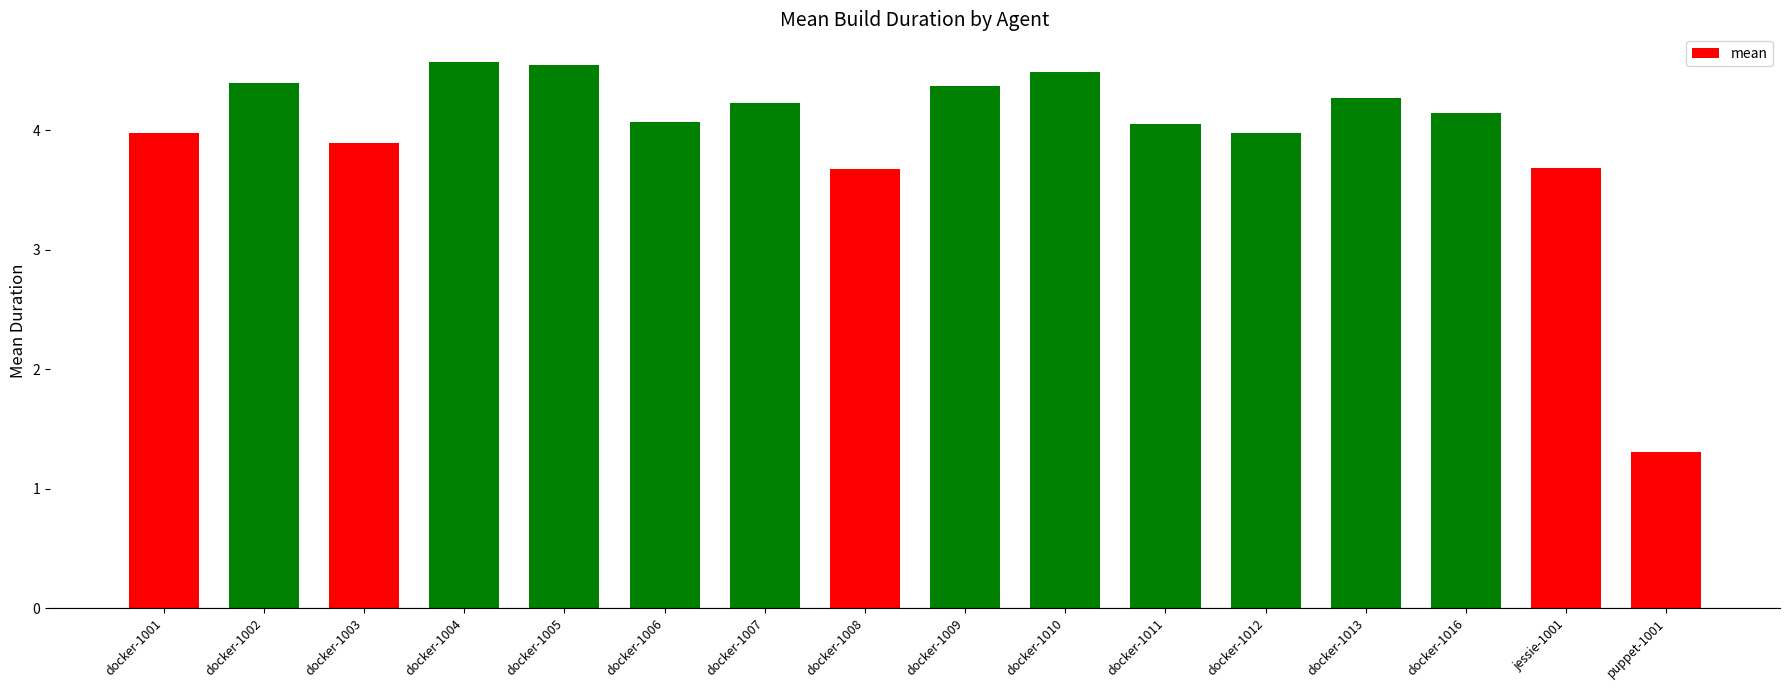

What is the difference between the values at docker-1005 and jessie-1001?

0.9